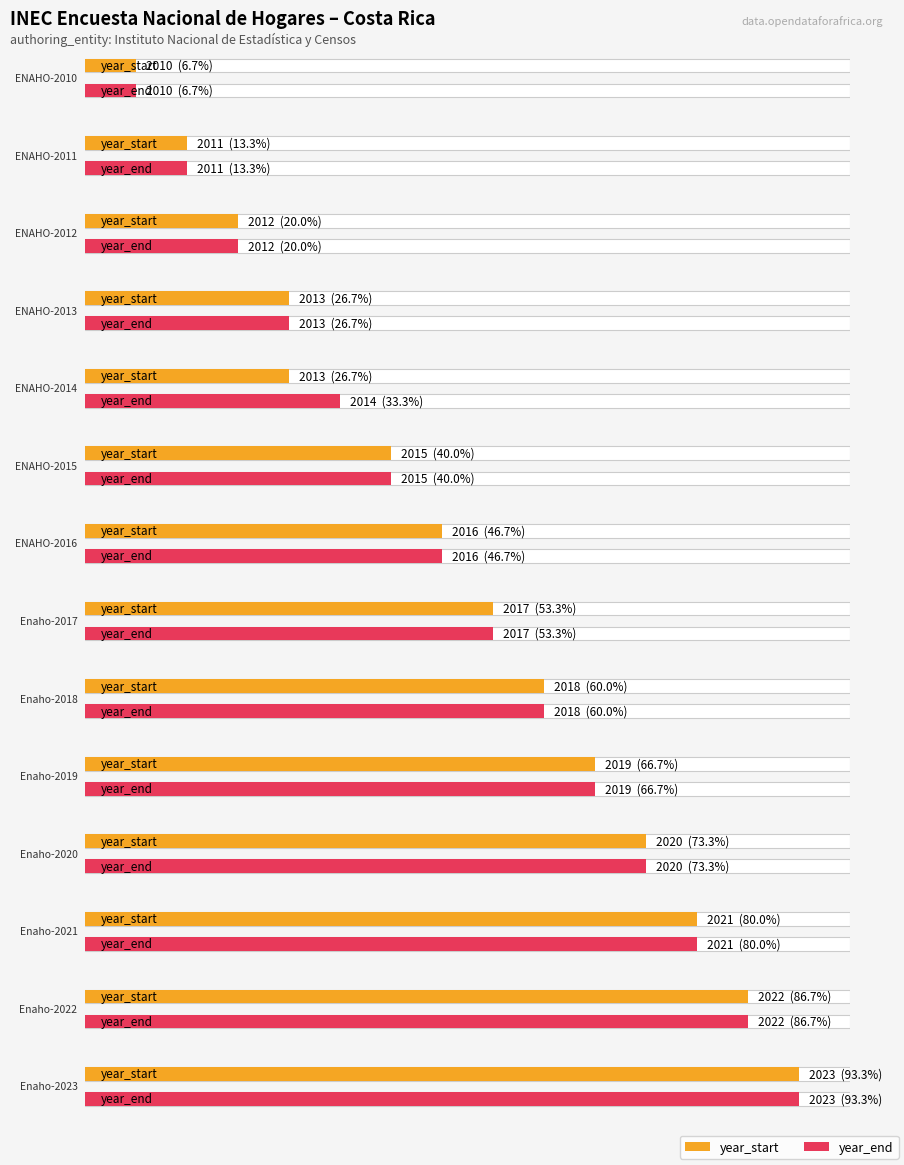

What is the label of the 14th bar from the left?

Enaho-2023